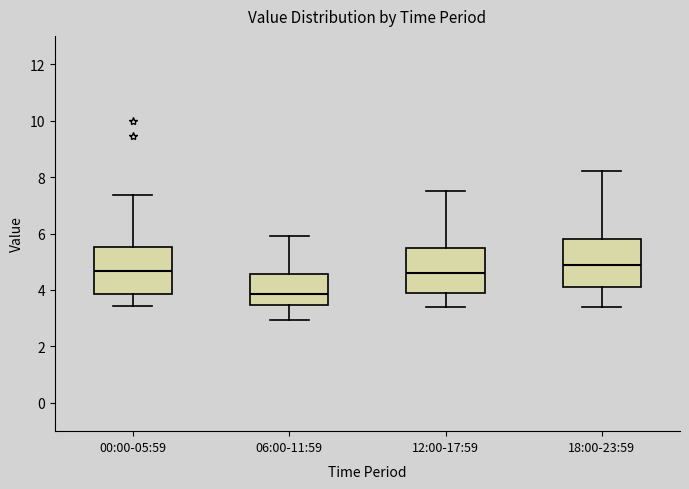

Reading left to right, read every box against the y-axis: the position of its median line, the range the box covers, and the ends of its whiskers. The values are not printed on the chart, so give them approximately, as read against the axis.

00:00-05:59: median 4.6, box 3.8 to 5.6, whiskers 3.4 to 7.4
06:00-11:59: median 3.8, box 3.4 to 4.6, whiskers 3.0 to 6.0
12:00-17:59: median 4.6, box 4.0 to 5.6, whiskers 3.4 to 7.6
18:00-23:59: median 5.0, box 4.2 to 5.8, whiskers 3.4 to 8.2